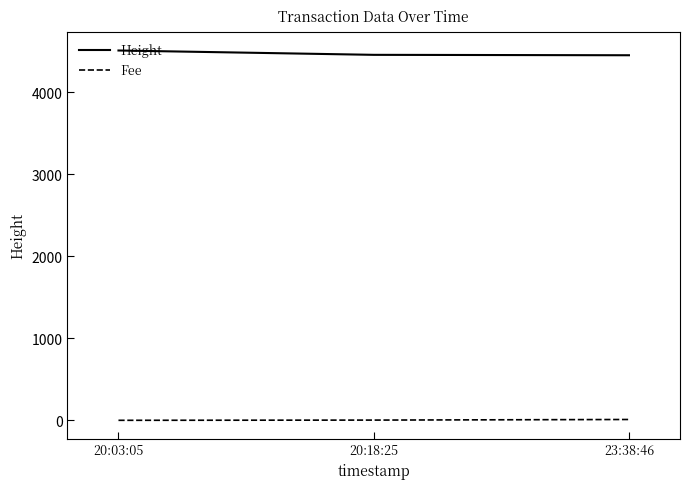

Count the number of data series in this chart.

2